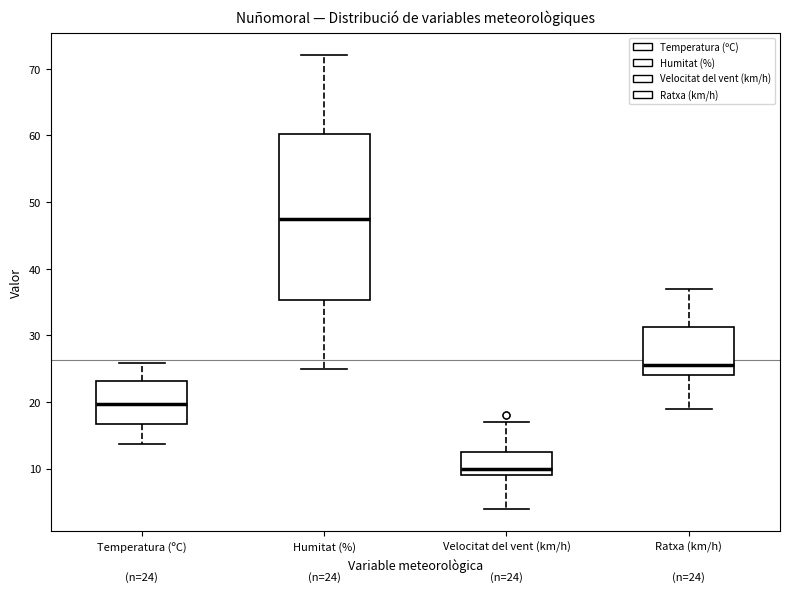

Which box's median line is the highest?

Humitat (%)